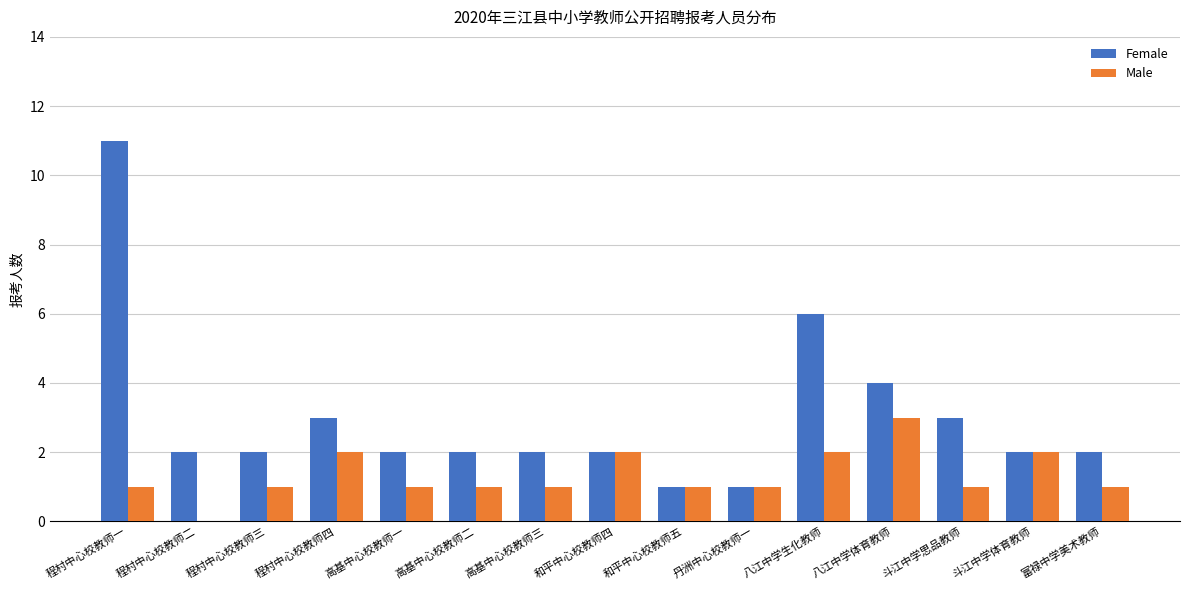

What is the difference between the Male values at 八江中学生化教师 and 斗江中学思品教师?

1